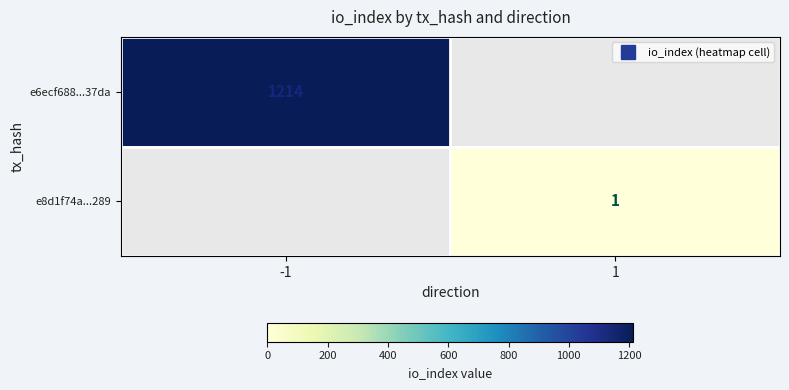

List the series in order of their overall mean, highest first.

e6ecf688...37da, e8d1f74a...289